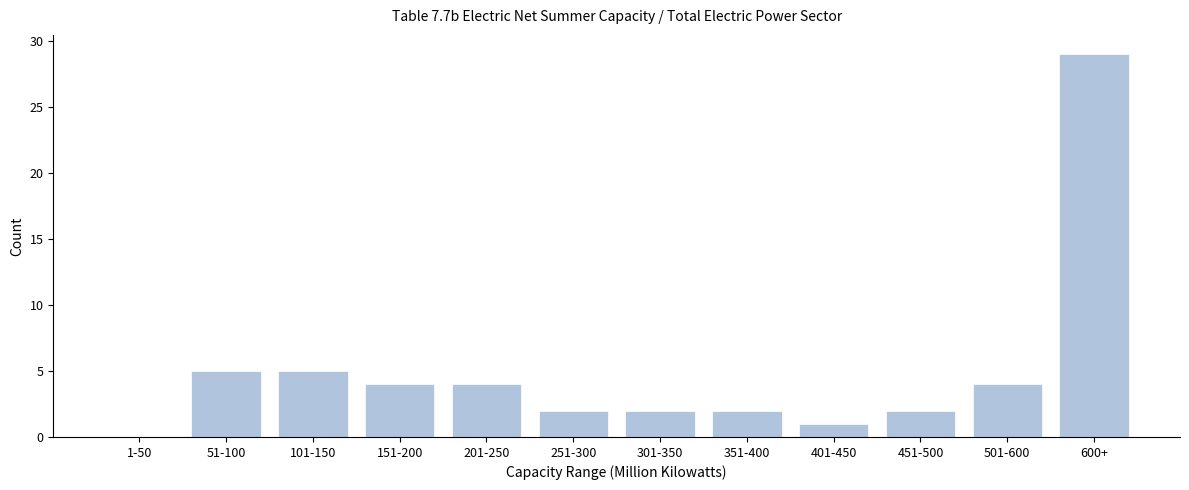

Reading left to right, what are all the values shown in this chart?

1-50=0	51-100=5	101-150=5	151-200=4	201-250=4	251-300=2	301-350=2	351-400=2	401-450=1	451-500=2	501-600=4	600+=29